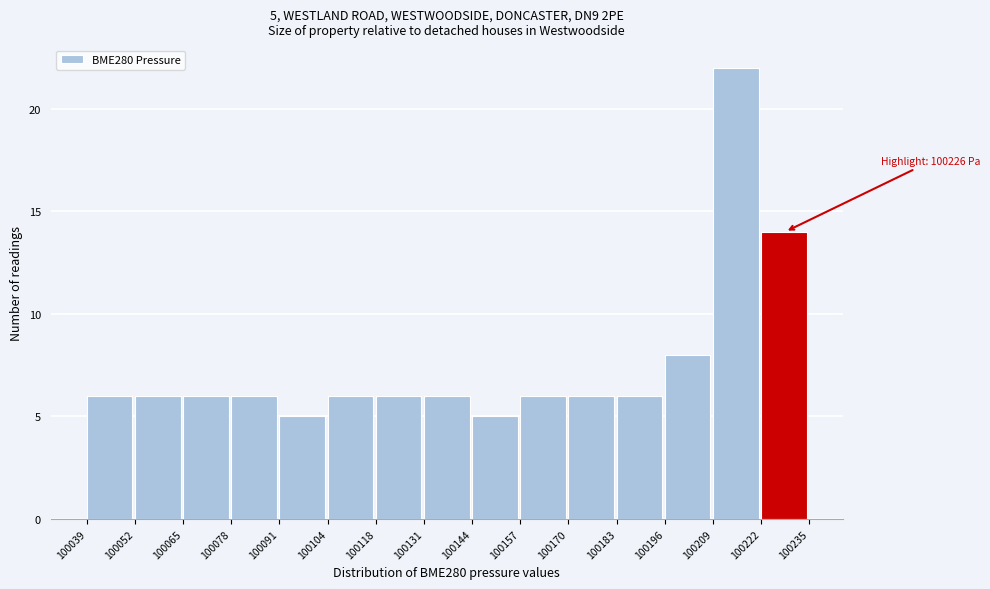

Which range on the x-axis has the tallest bar?

100209 to 100222